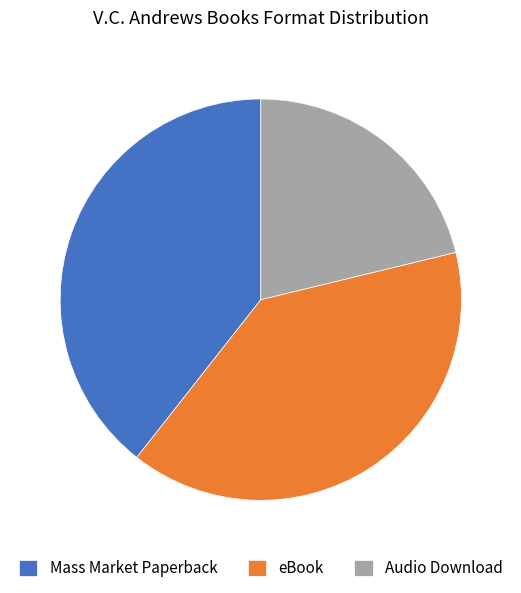

Count the number of slices in the pie.

3